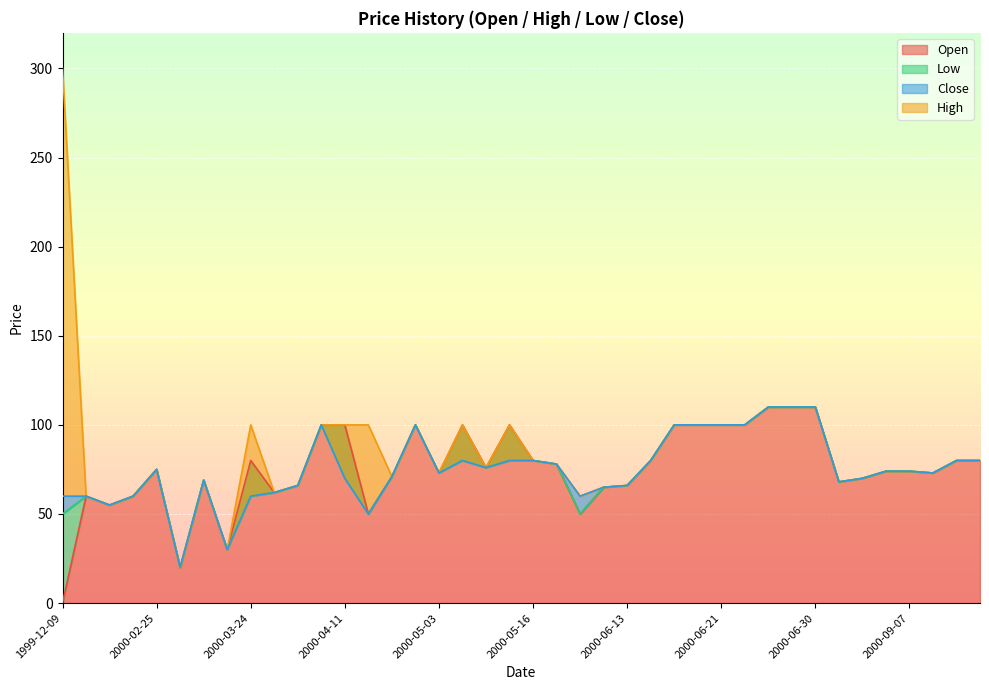

How many data points in Close are less than 74?

20